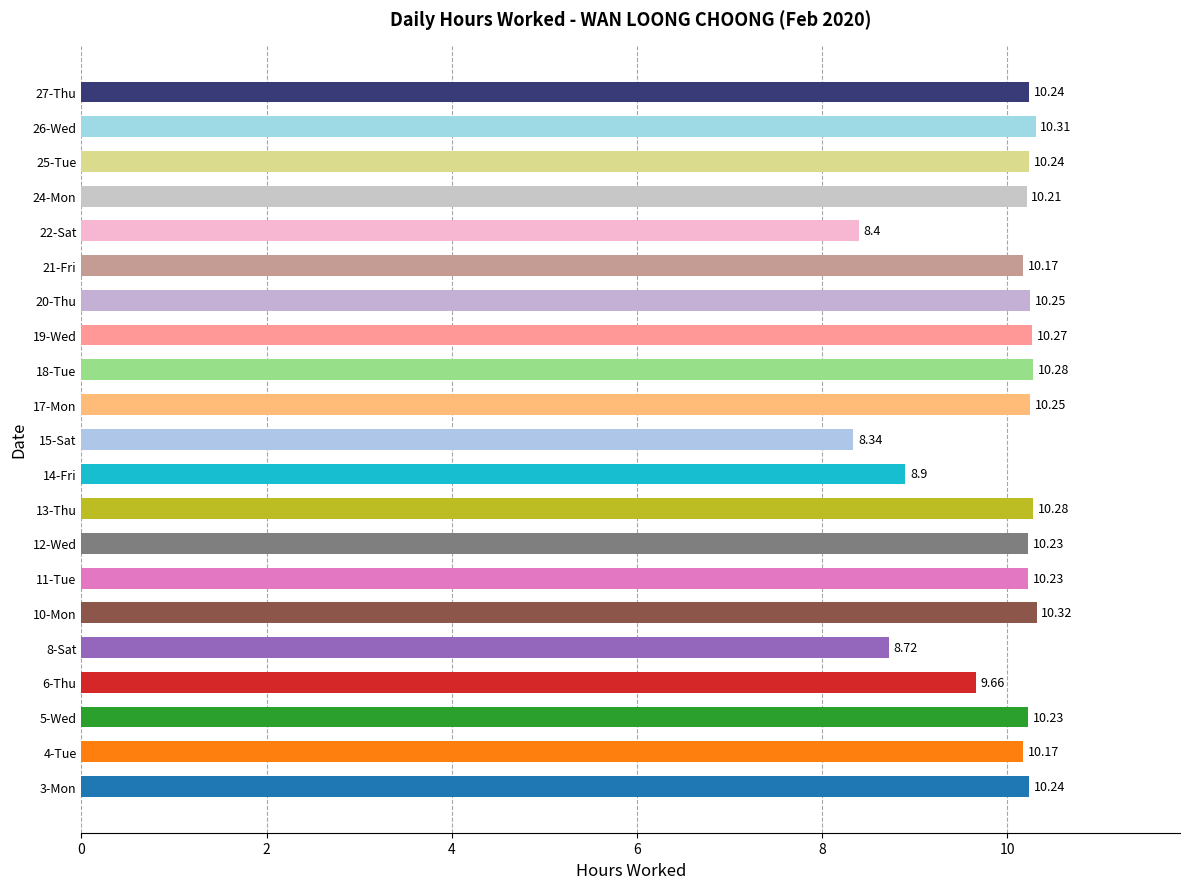

What is the change in value from 12-Wed to 14-Fri?

-1.3